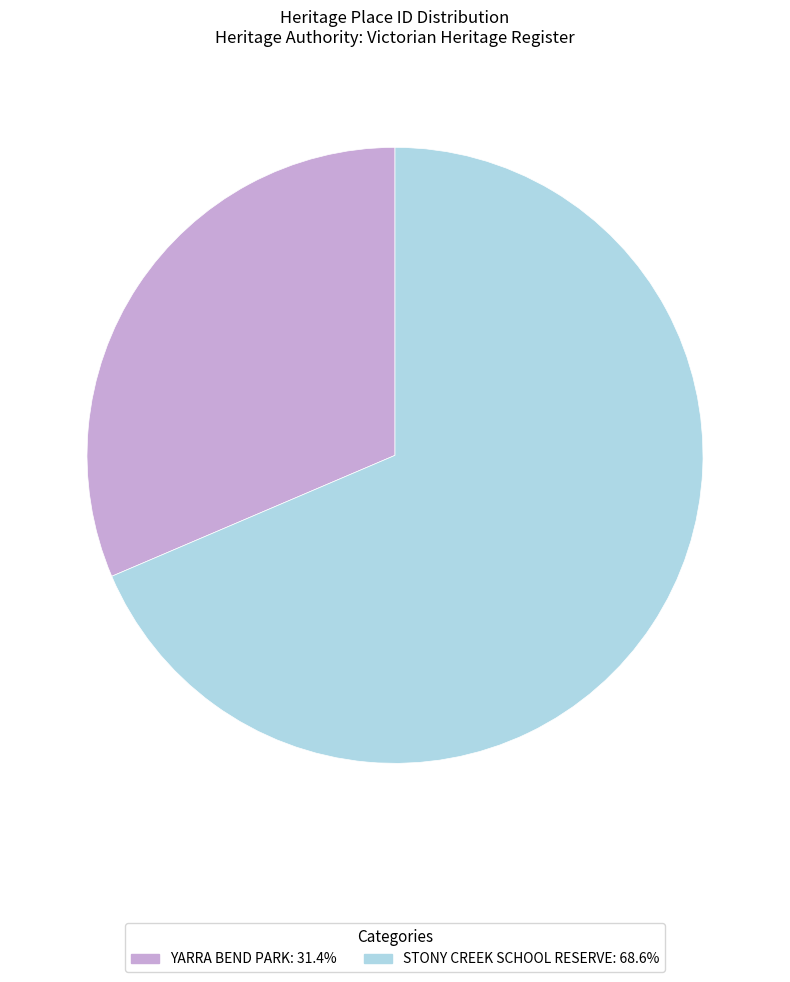

Do STONY CREEK SCHOOL RESERVE and YARRA BEND PARK together represent more than half of the pie?

Yes